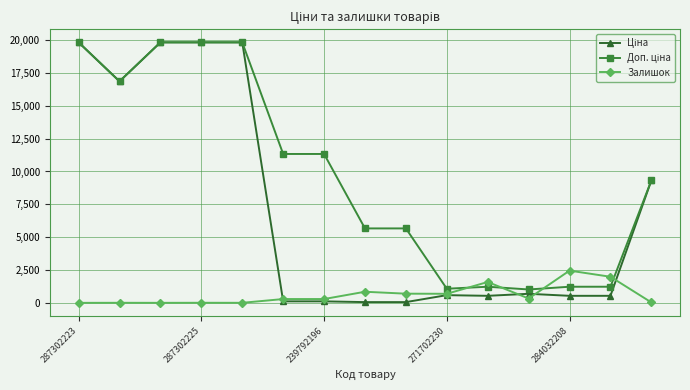

What is the value of the Залишок point at the 9th from the left?

698.0